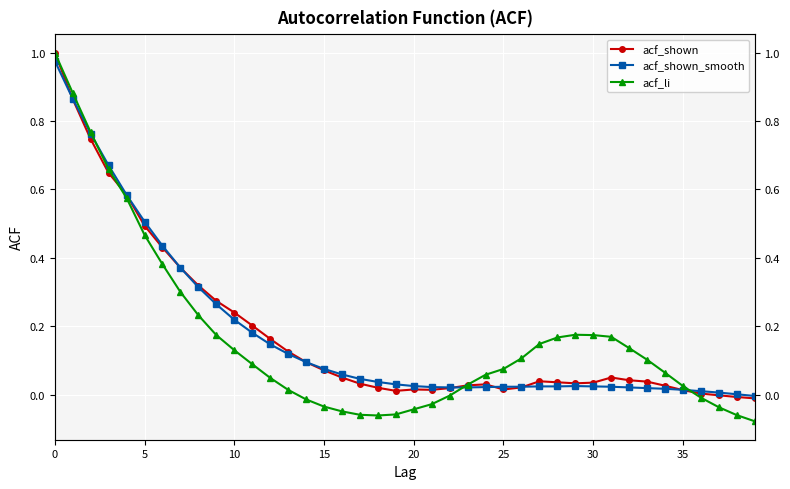

What are all the series names shown in the legend?

acf_shown, acf_shown_smooth, acf_li